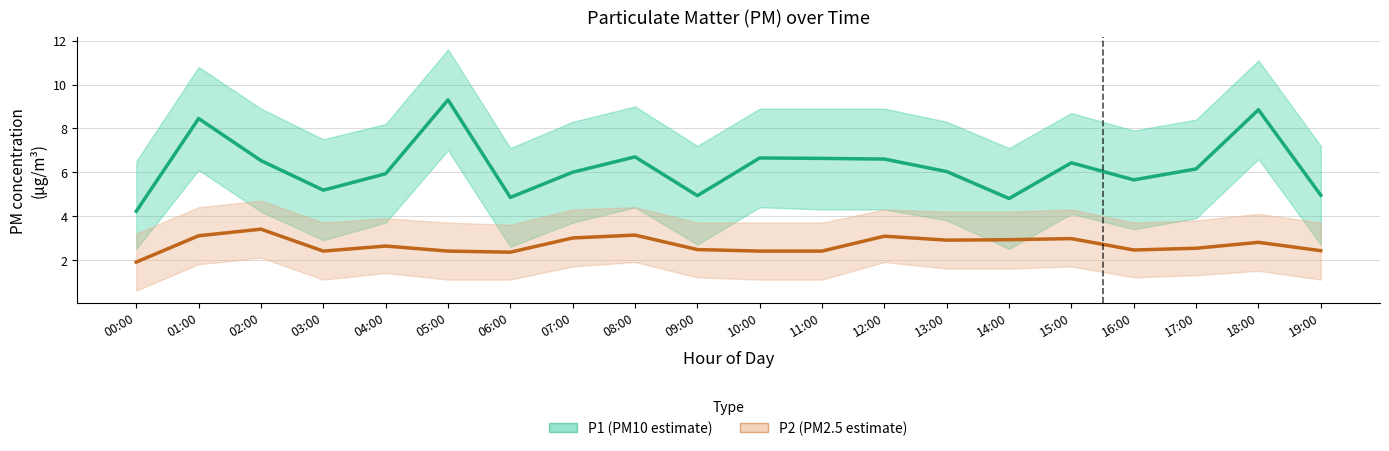

What is the maximum value shown in the chart?

9.3